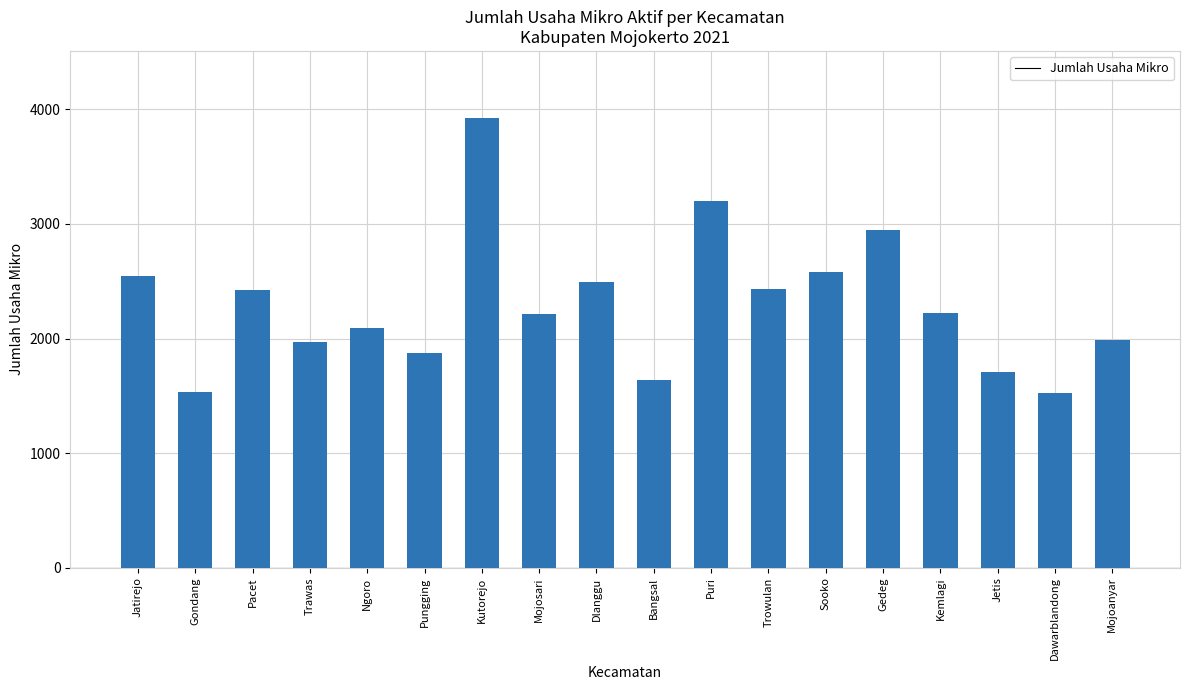

What is the sum of all values?

41291